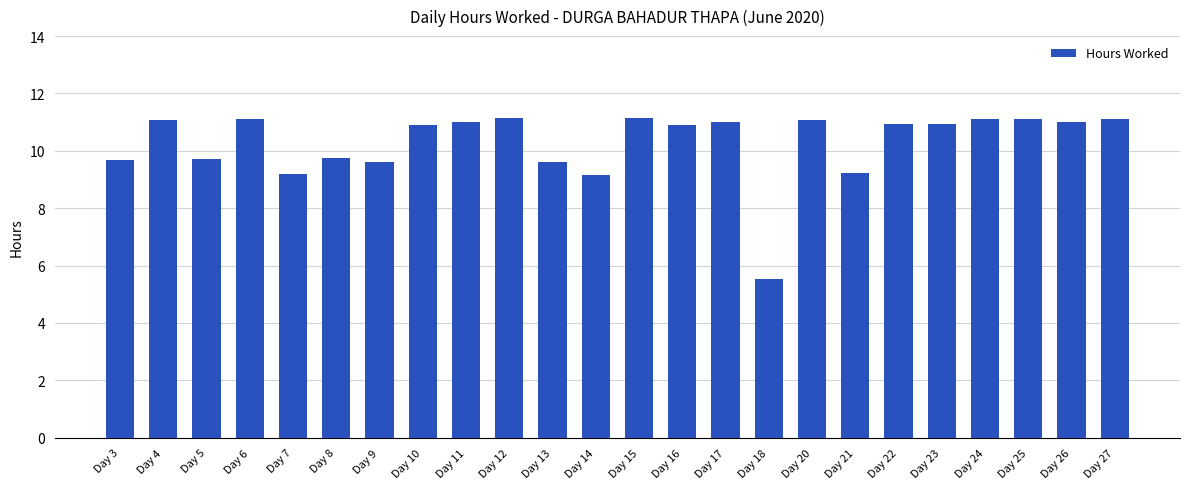

The chart shows a value of 4.4 at Day 6. True or false?

False